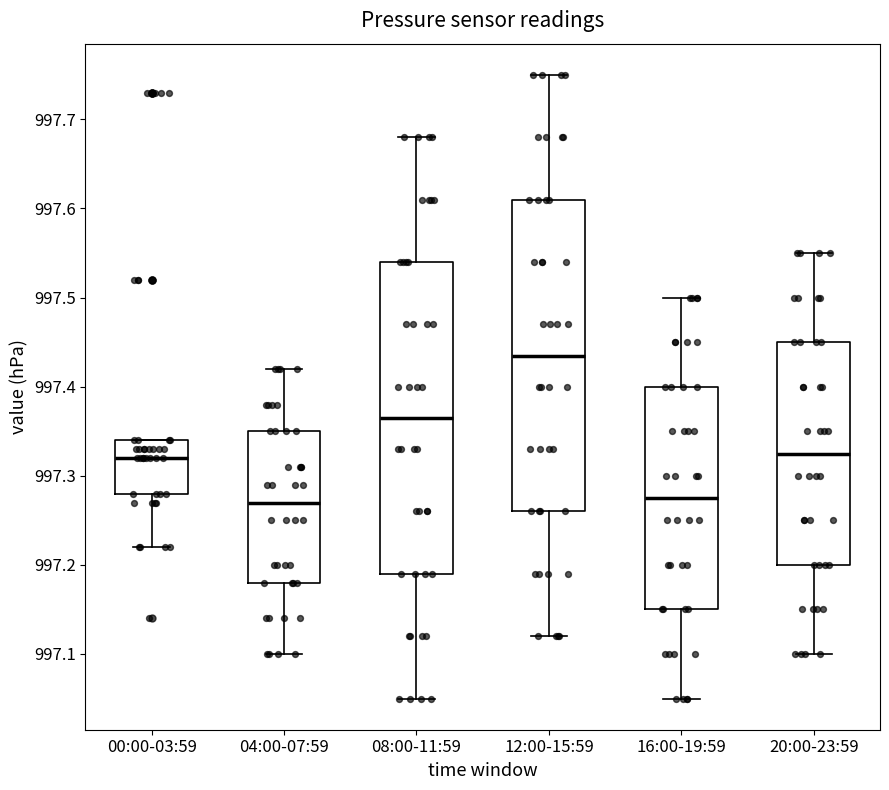

Which box's median line is the highest?

12:00-15:59